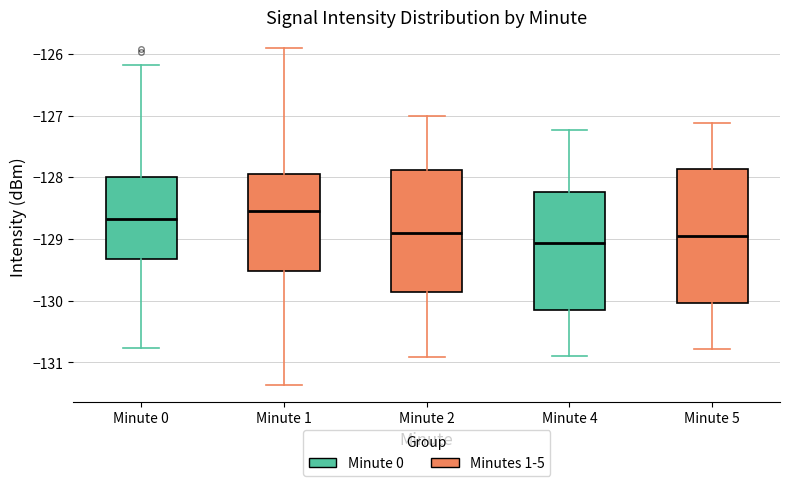

Reading left to right, read every box against the y-axis: the position of its median line, the range the box covers, and the ends of its whiskers. The values are not printed on the chart, so give them approximately, as read against the axis.

Minute 0: median -128.7, box -129.3 to -128.0, whiskers -130.8 to -126.2
Minute 1: median -128.5, box -129.5 to -127.9, whiskers -131.4 to -125.9
Minute 2: median -128.9, box -129.9 to -127.9, whiskers -130.9 to -127.0
Minute 4: median -129.1, box -130.2 to -128.2, whiskers -130.9 to -127.2
Minute 5: median -129.0, box -130.0 to -127.9, whiskers -130.8 to -127.1